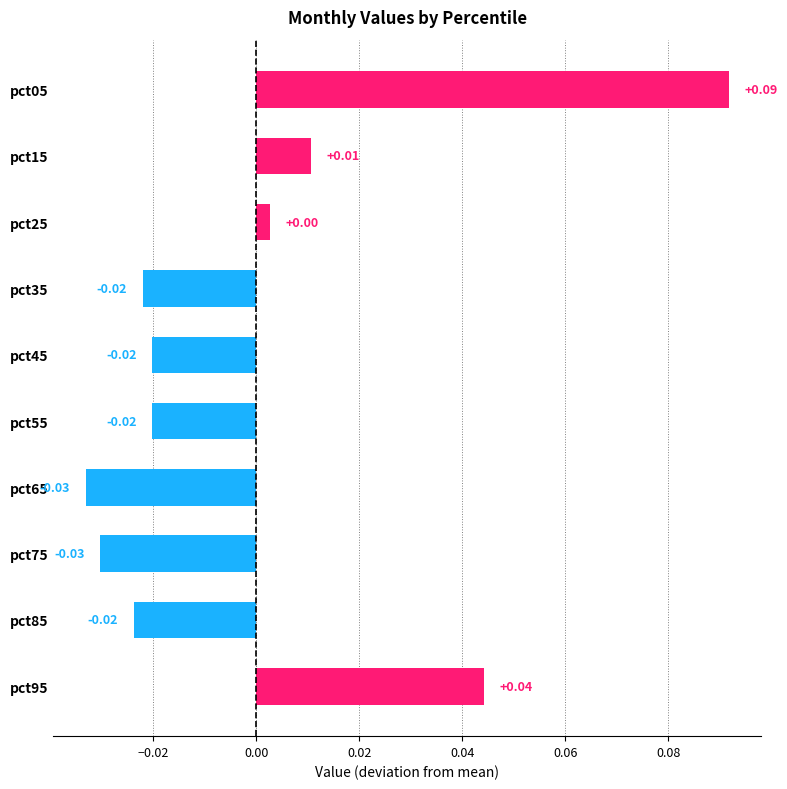

How many distinct data groups are displayed?

1